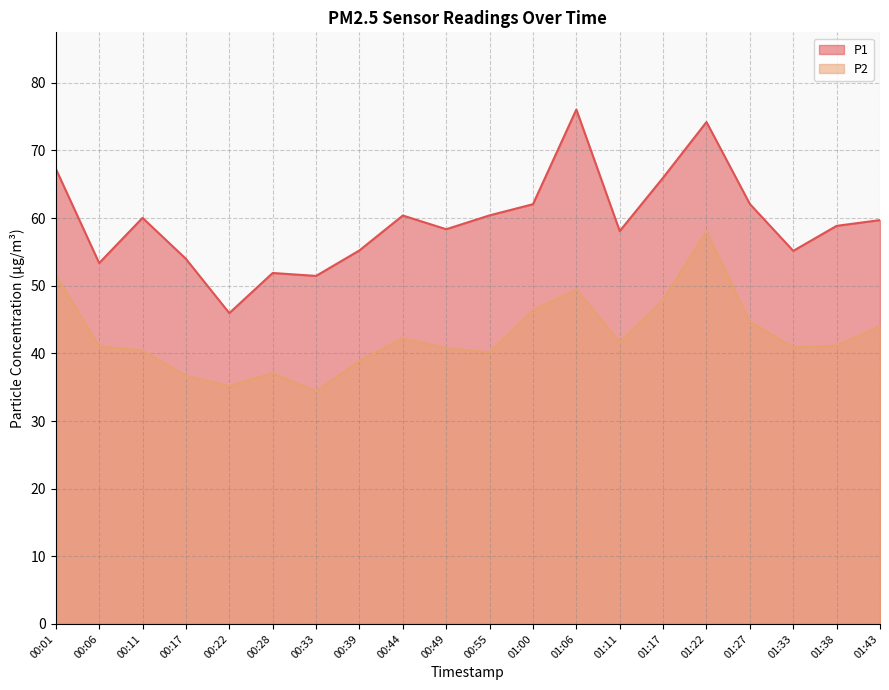

In P2, how many points are higher than both neighbors (excluding endpoints)?

4